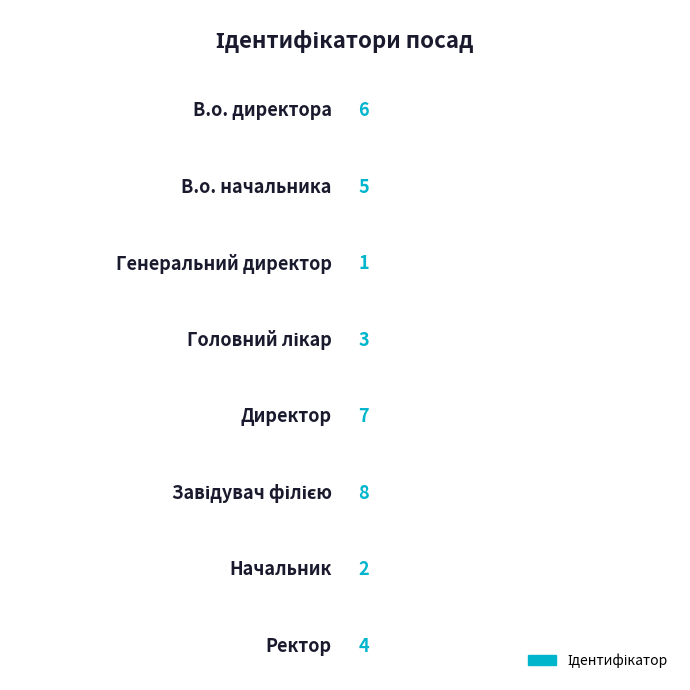

What is the minimum value shown in the chart?

1